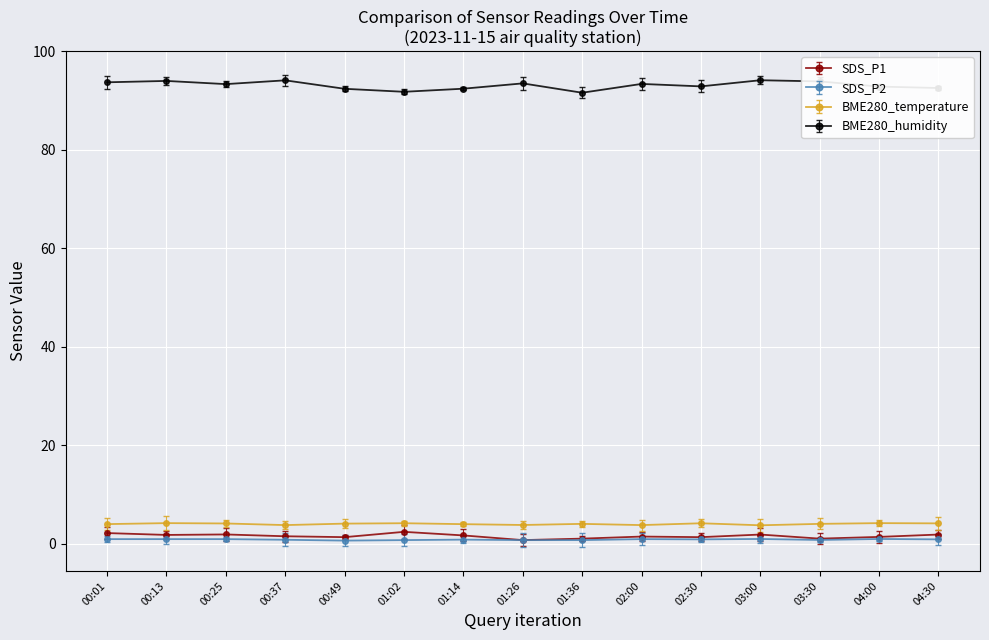

True or false: BME280_temperature has more than 2 points higher than both neighbors.

True